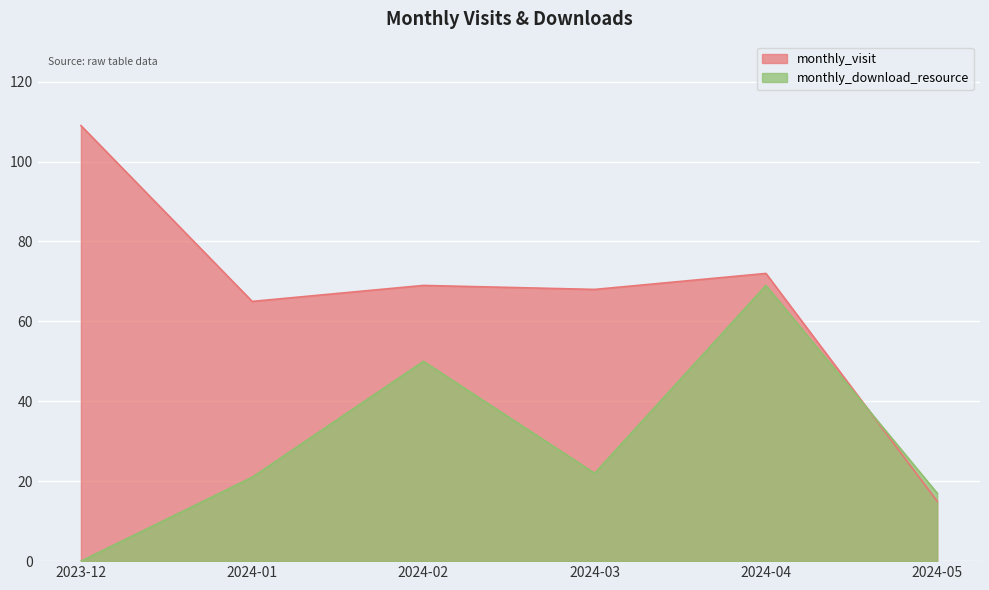

Which series has the largest total across all categories?

monthly_visit